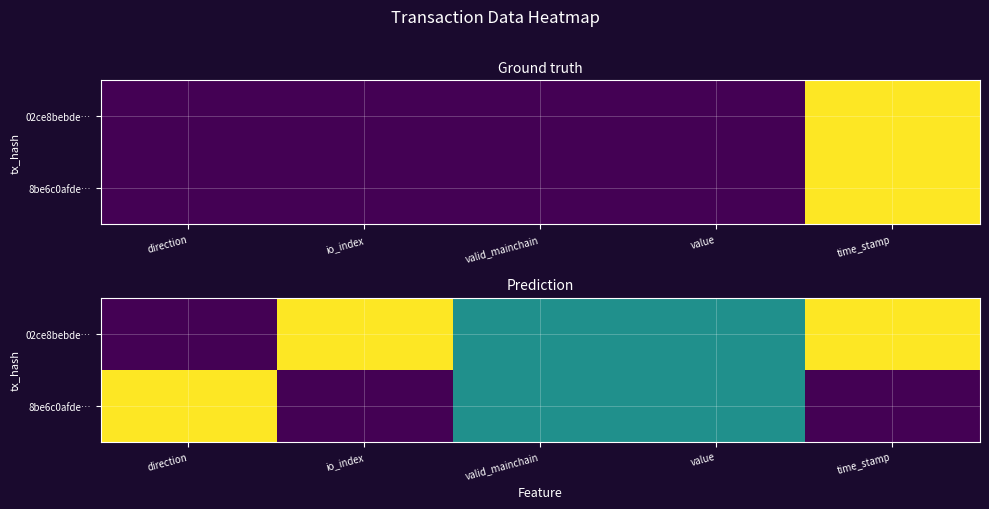

The value of 8be6c0afde… at direction is 1.0. True or false?

True